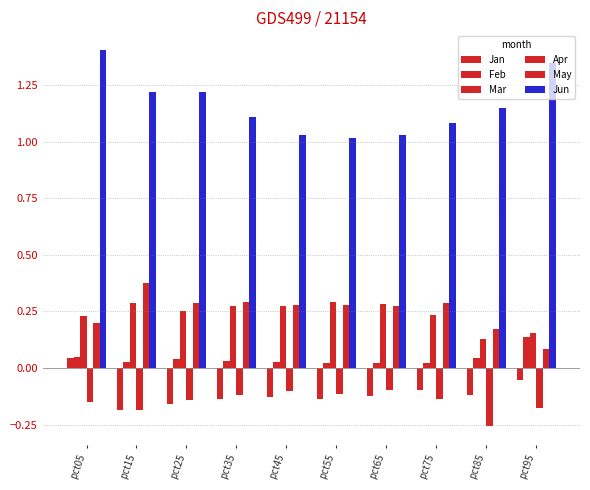

Between pct55 and pct25, which is larger?

pct55